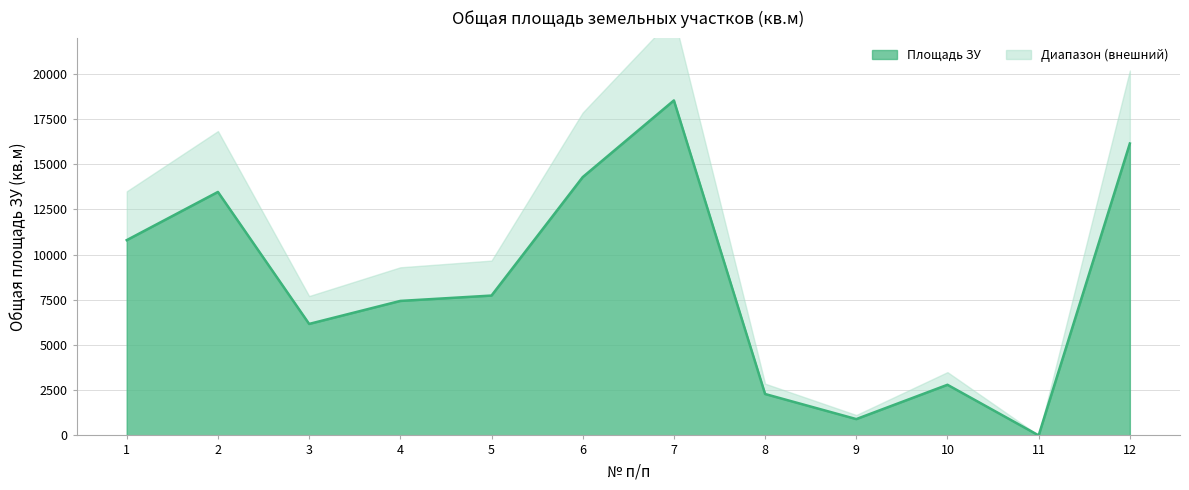

Rank the categories by value from highest to lowest.

7, 12, 6, 2, 1, 5, 4, 3, 10, 8, 9, 11